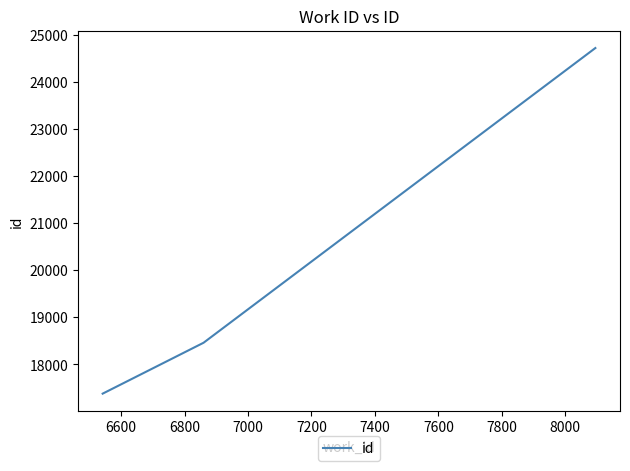

What is the difference between the maximum and minimum values?

7335